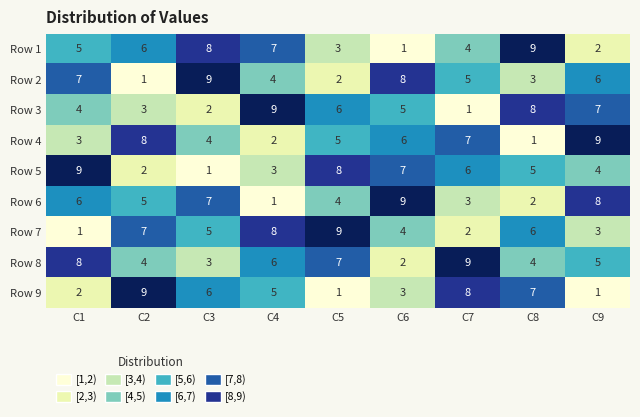

What is the difference between the maximum and minimum values in the Row 2 series?

8